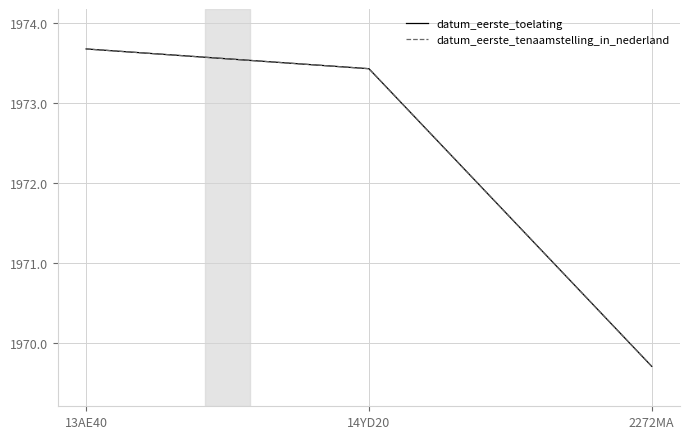

Does the chart display data point markers on the line(s)?

No